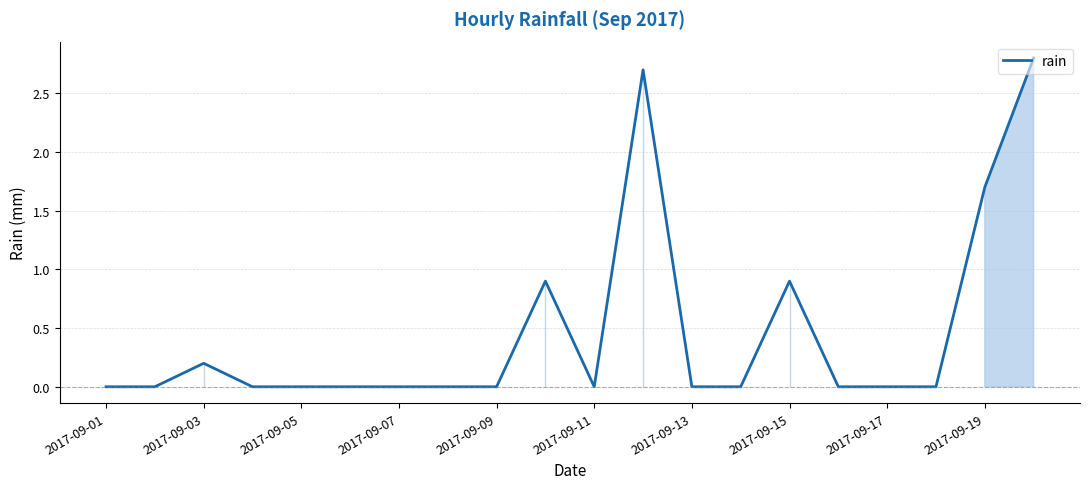

What is the difference between the maximum and minimum values?

2.8